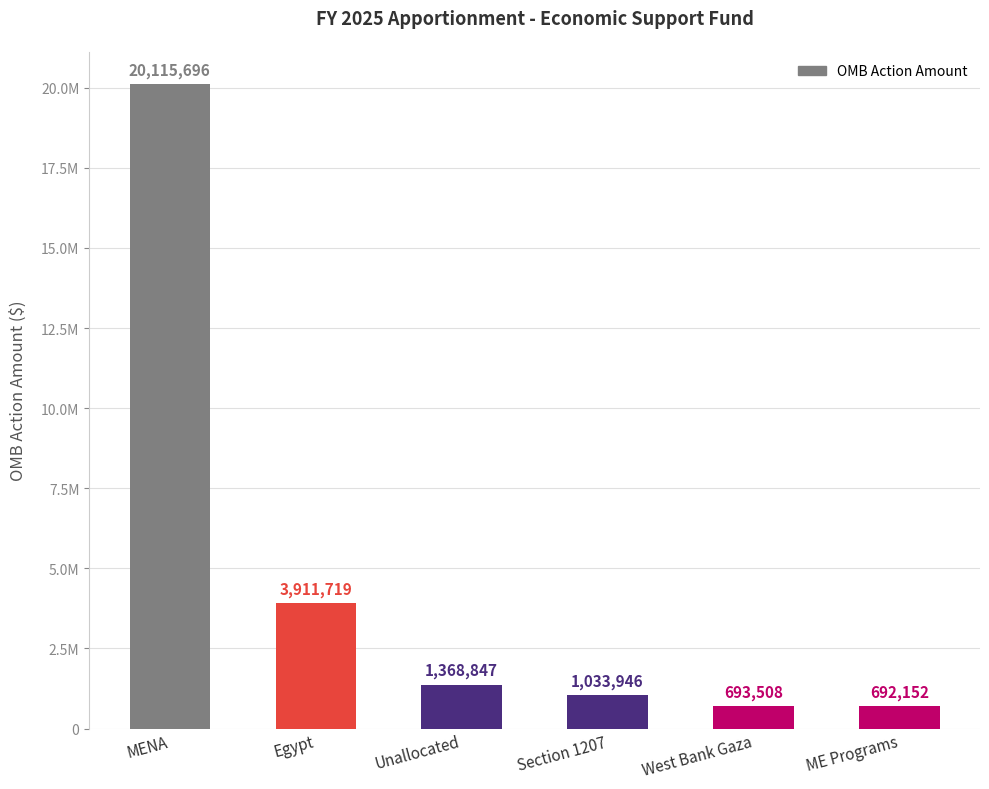

What is the difference between the second highest and second lowest values?

3218211